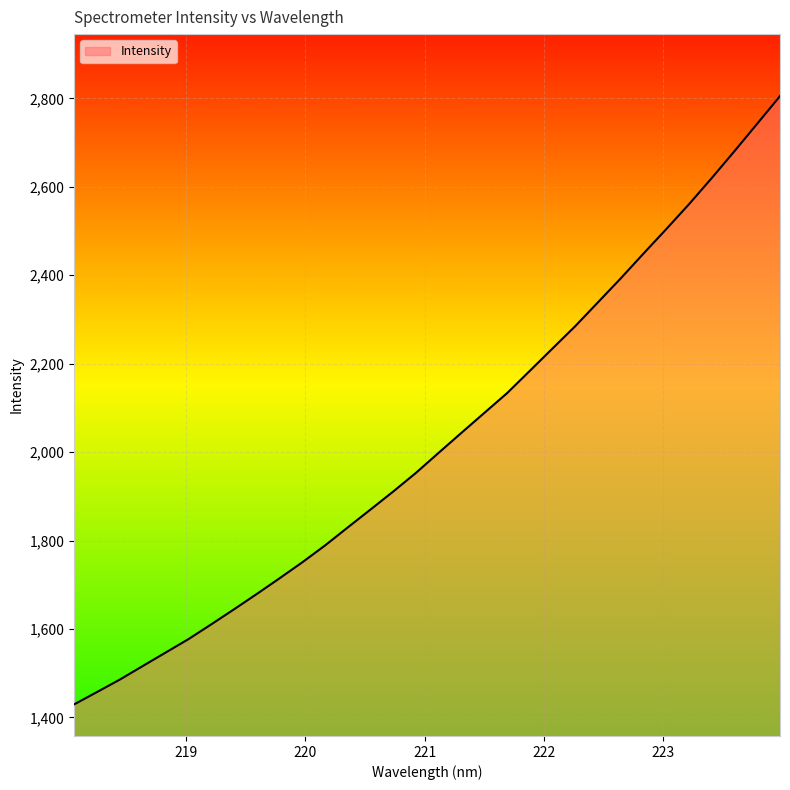

What is the difference between the maximum and minimum values?

1375.9